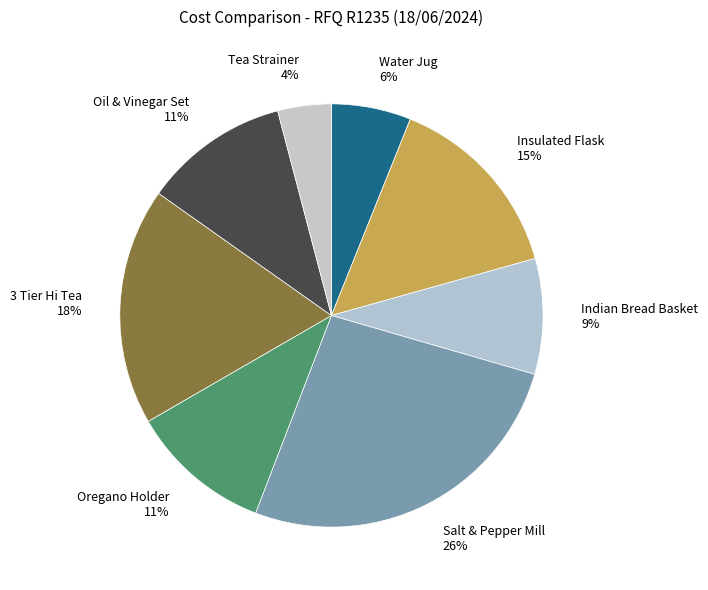

Combined, do Salt & Pepper Mill 26% and 3 Tier Hi Tea 18% account for over 50%?

No